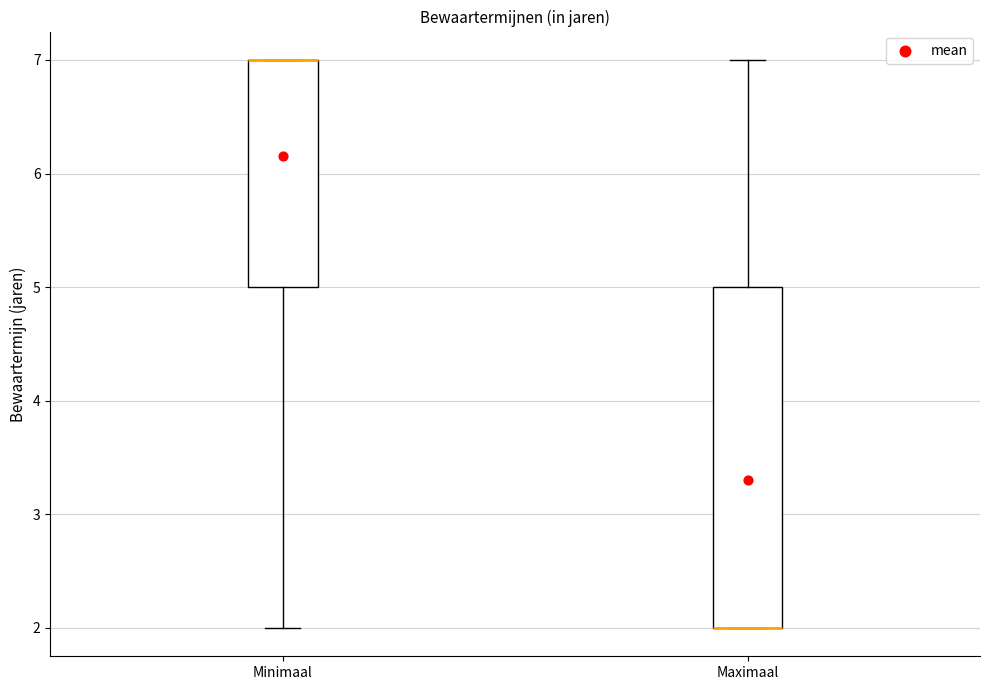

Reading left to right, transcribe this box plot: for each box, give where its median line is, the range the box spans, and where its two whiskers end, as read against the y-axis. The values are not printed on the chart, so give them approximately, as read against the axis.

Minimaal: median 7 (drawn on the box's upper edge), box 5 to 7, whiskers 2 to 7
Maximaal: median 2 (drawn on the box's lower edge), box 2 to 5, whiskers 2 to 7